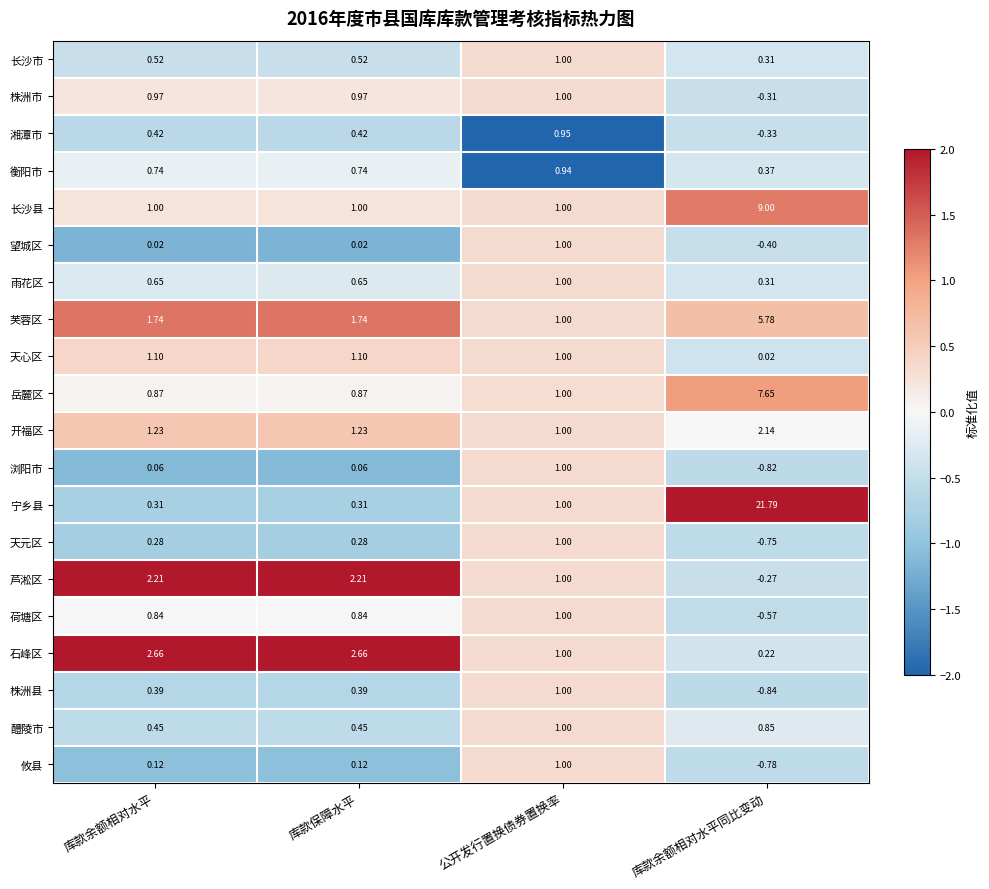

Which label corresponds to the largest value in the chart?

库款余额相对水平同比变动